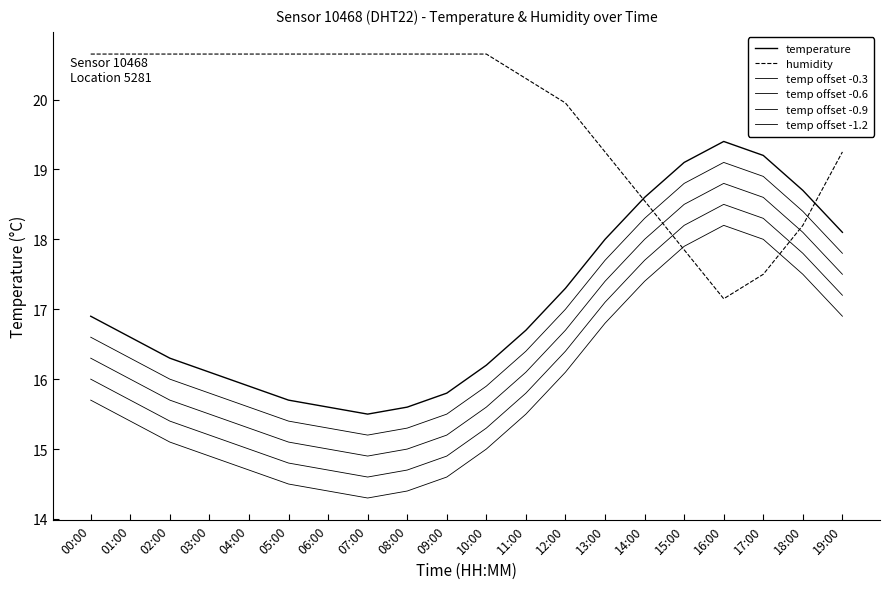

Does the chart have visible grid lines?

No